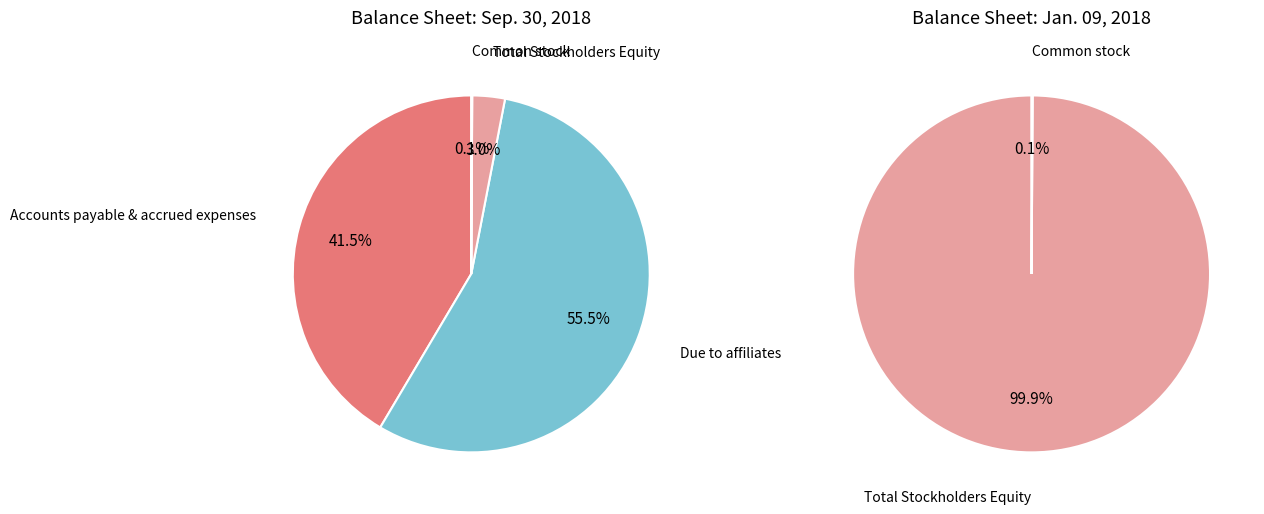

Do Accounts payable & accrued expenses and Common stock together represent more than half of the pie?

No